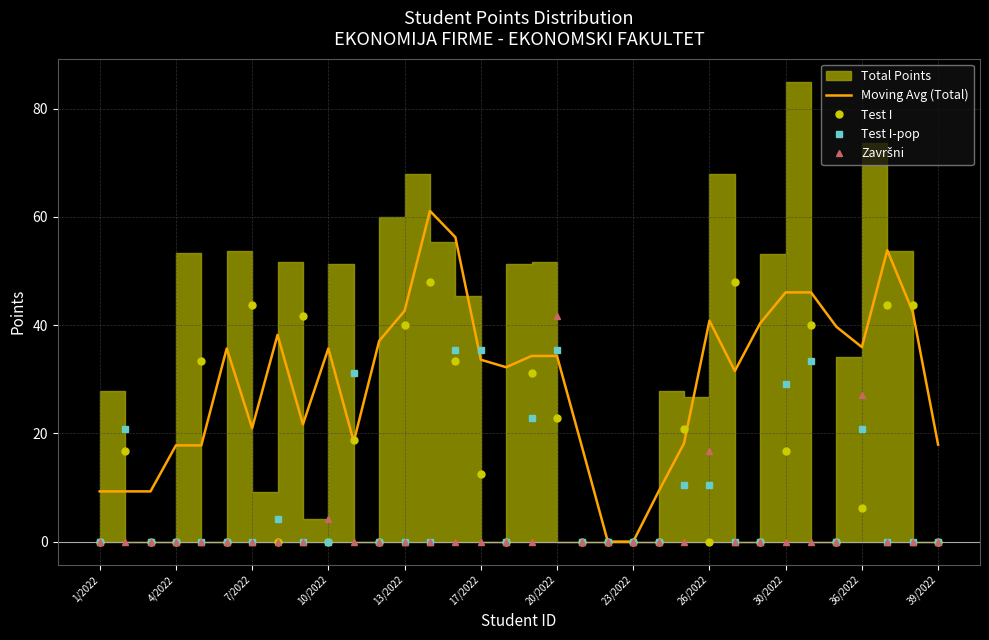

The value of Test I-pop at 13/2022 is 23.2. True or false?

False